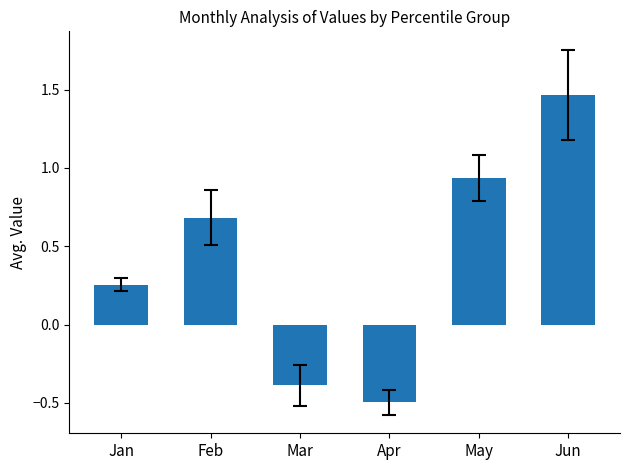

What is the minimum value shown in the chart?

-0.5